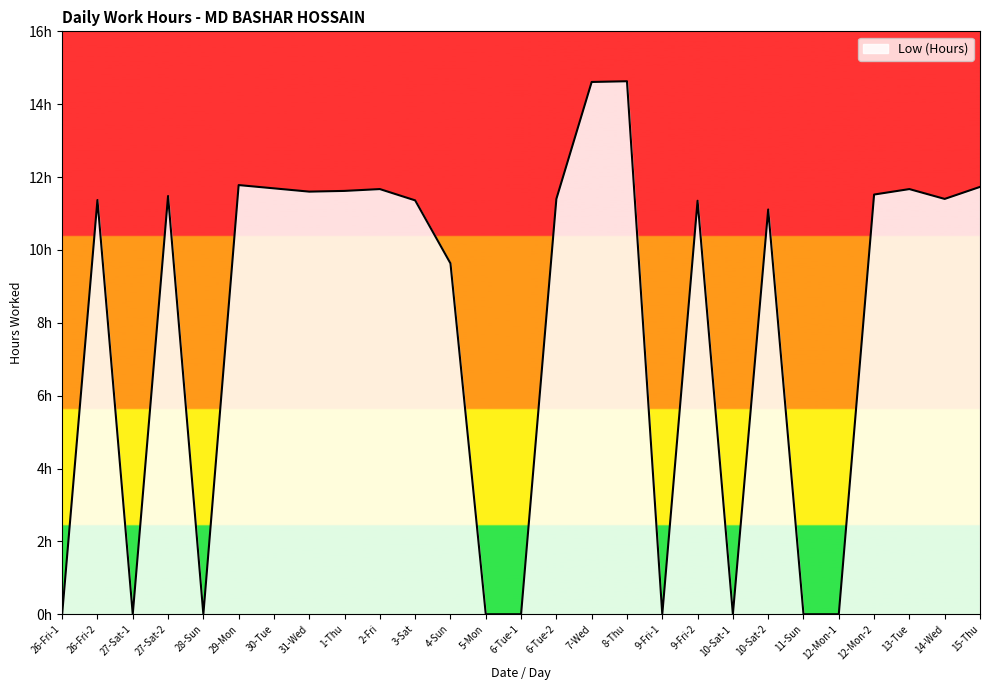

Does the chart have visible grid lines?

No